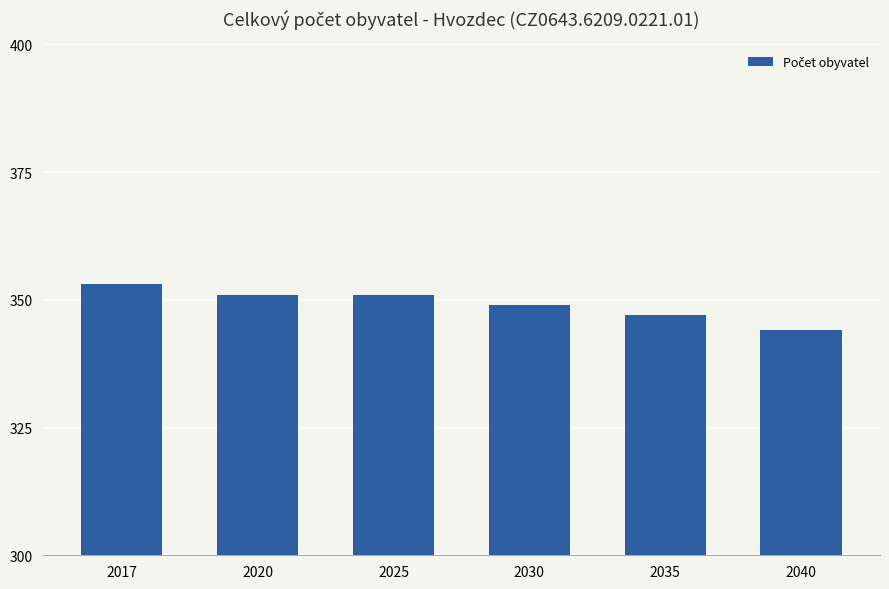

What is the value of the 2nd bar from the left?

351